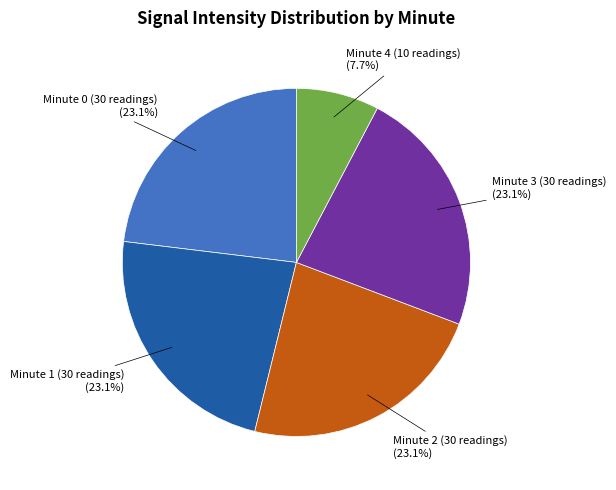

Does any single category account for the majority?

No